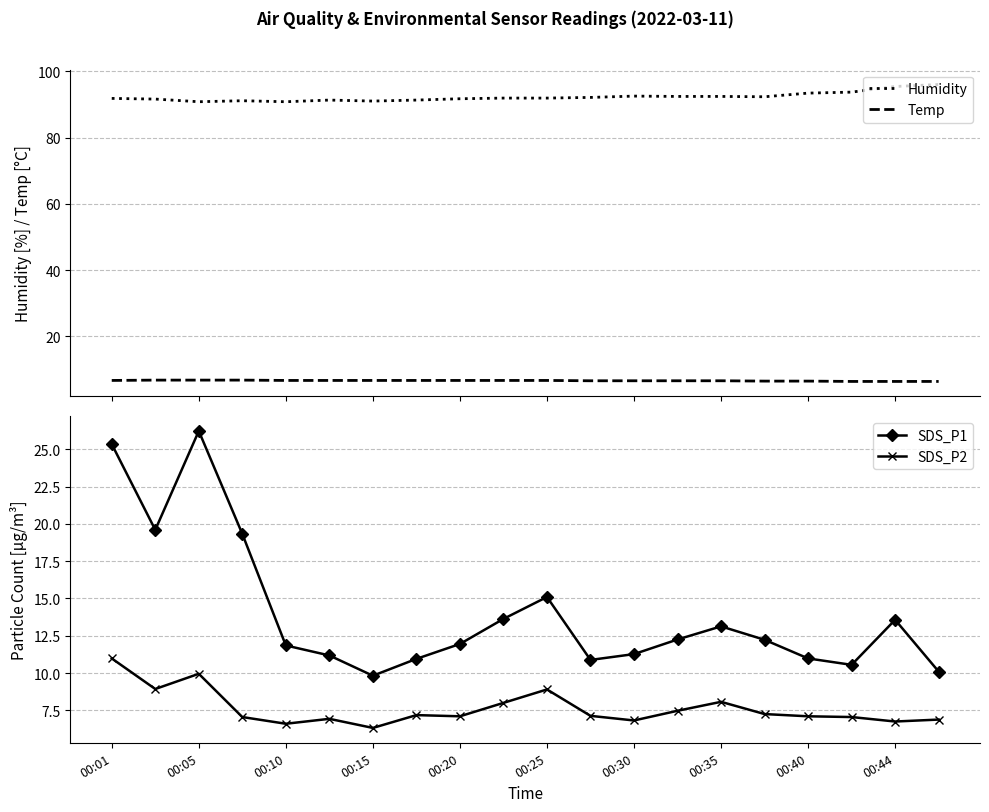

What is the maximum value for Humidity?

96.0